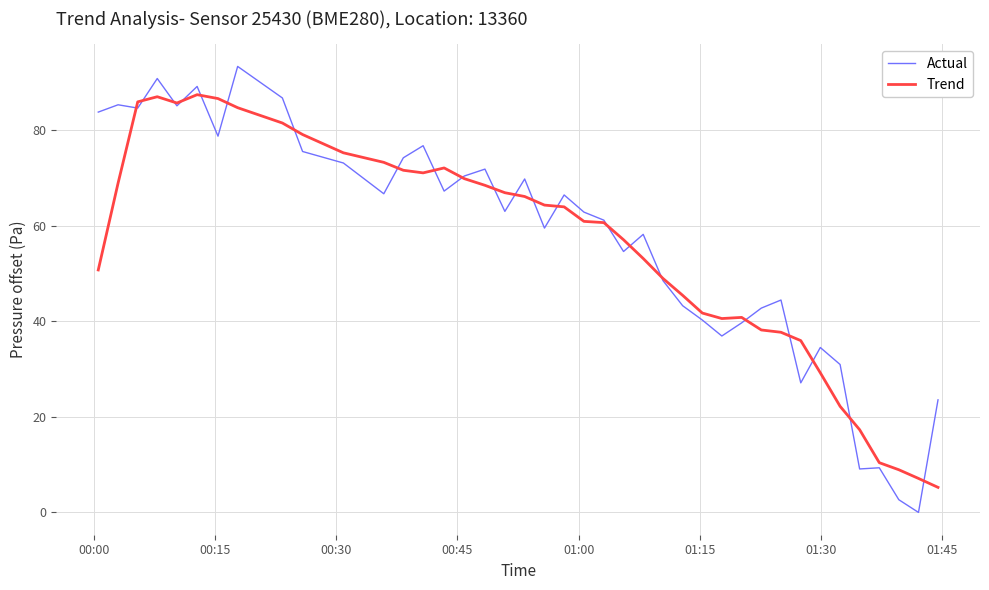

True or false: Actual has more than 2 interior local peaks.

True